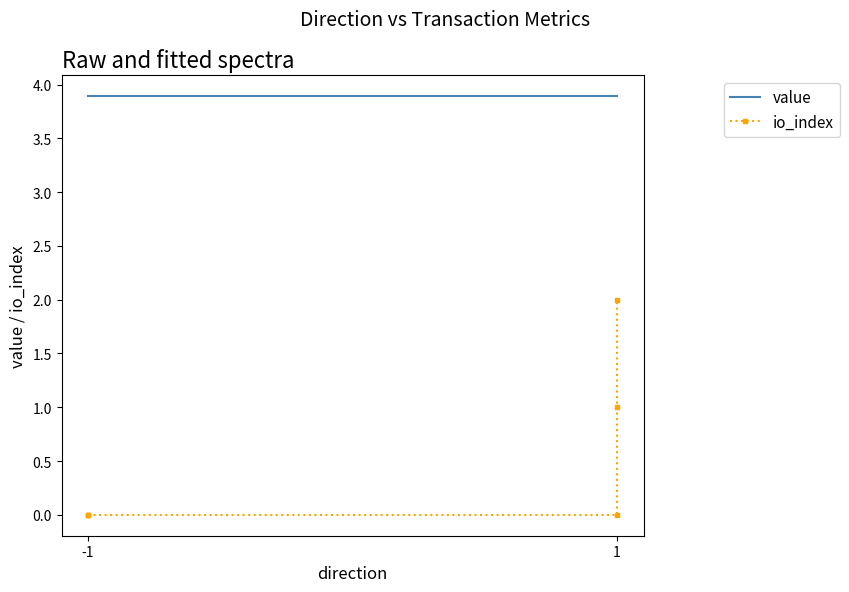

Reading left to right, extract all data points from this chart.

value: 3.9	3.9	3.9	3.9	3.9	3.9
io_index: 0.0	0.0	0.0	0.0	1.0	2.0